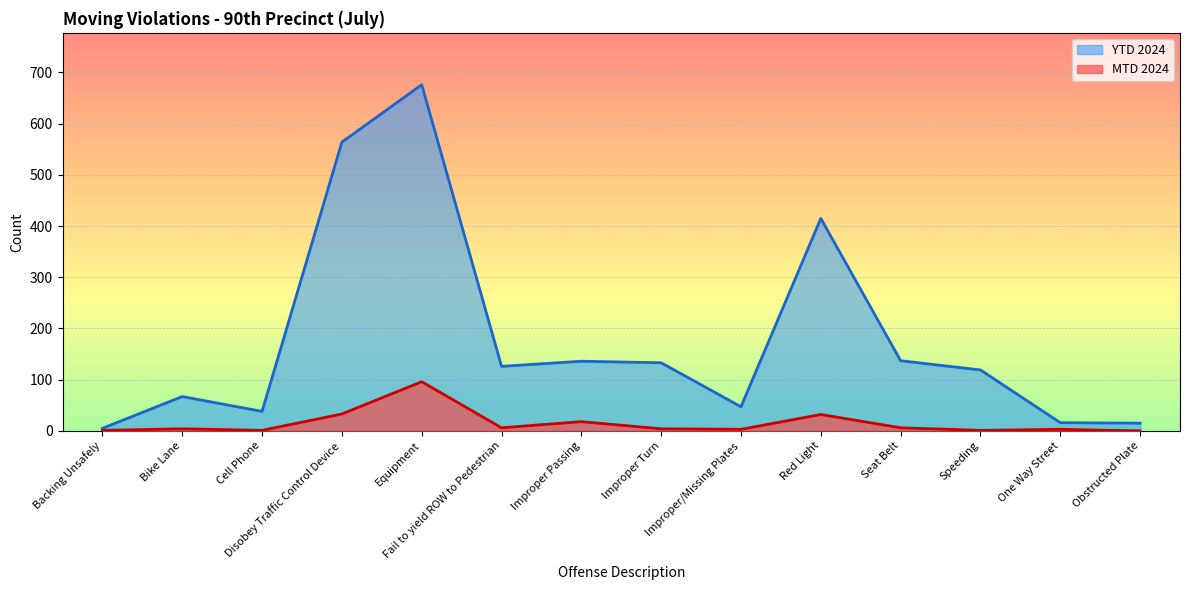

In MTD 2024, how many points are lower than both neighbors (excluding endpoints)?

4